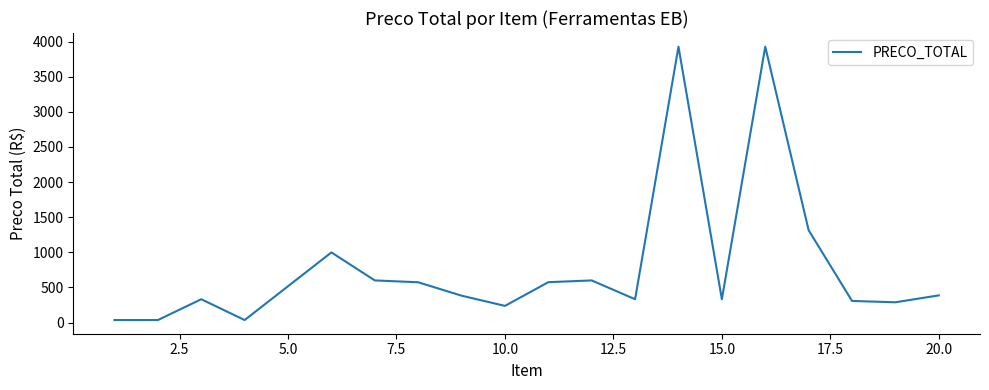

What is the difference between the maximum and minimum values?

3891.1